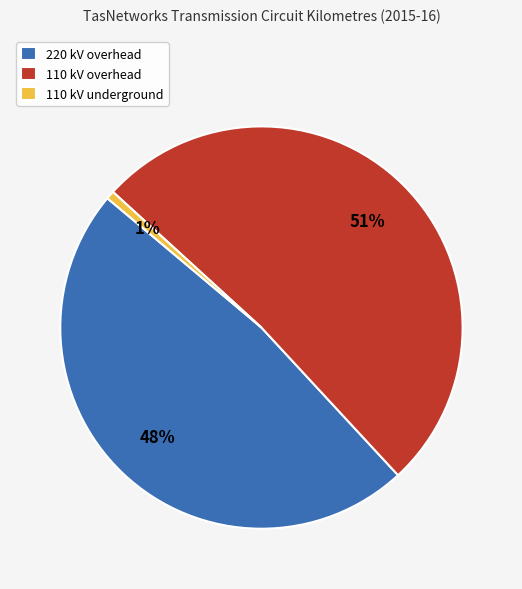

To the nearest percent, what is the combined percentage of 110 kV underground and 220 kV overhead?

49%